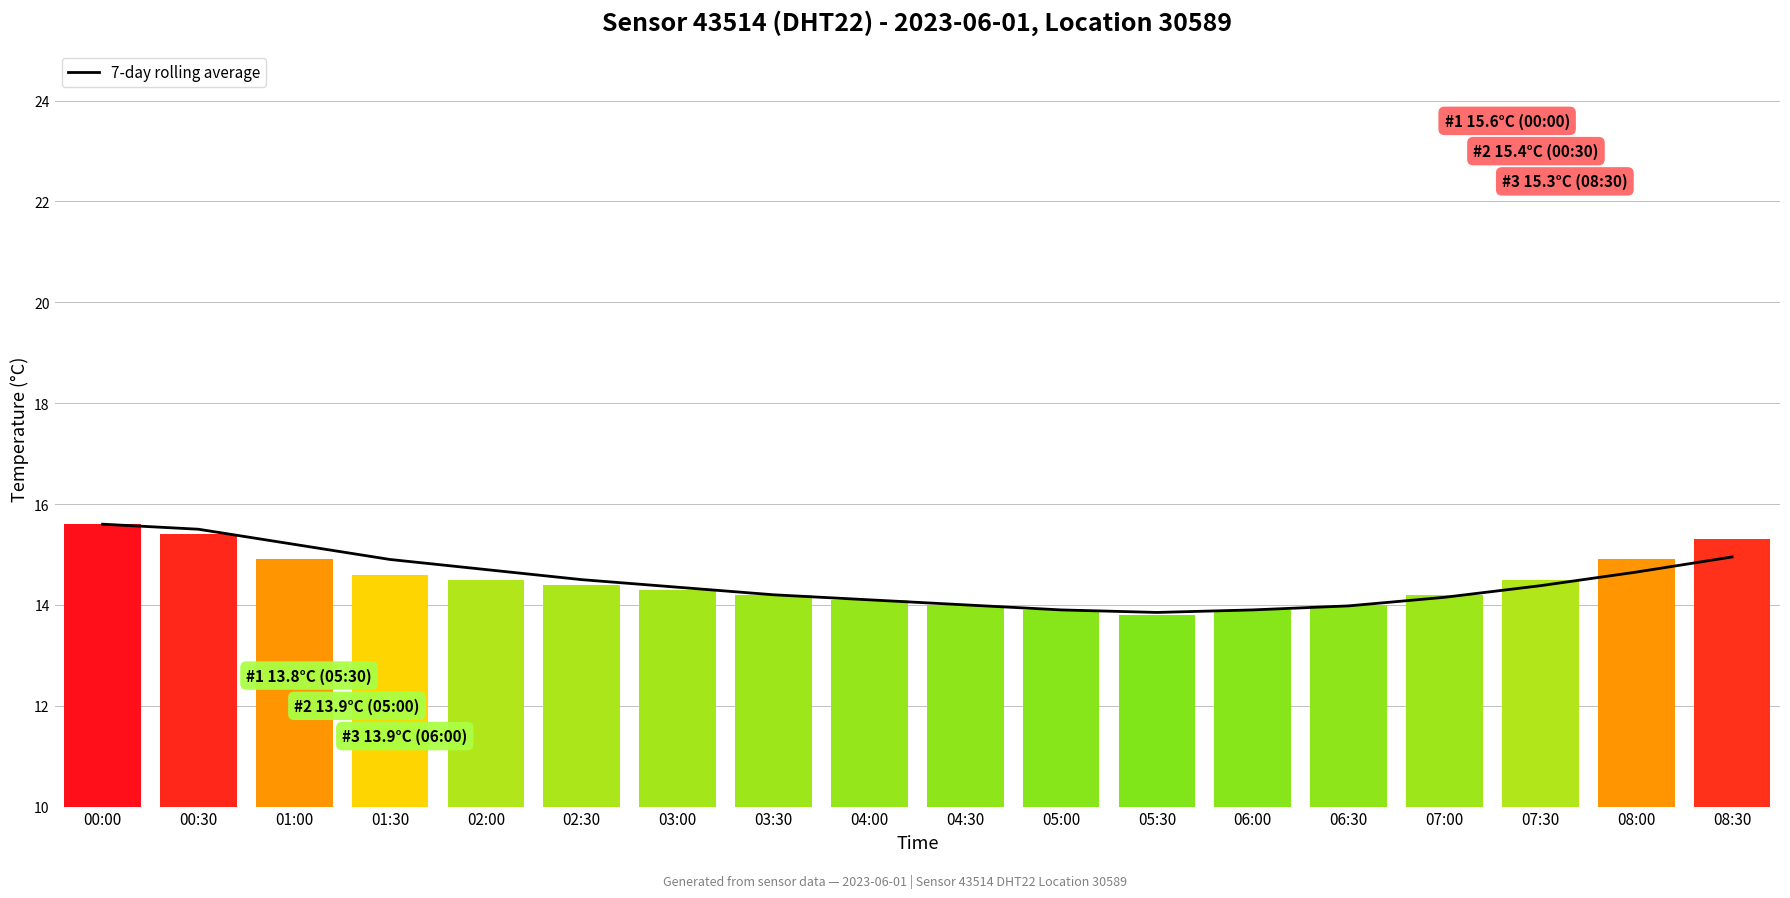

What is the label of the 13th bar from the left?

06:00